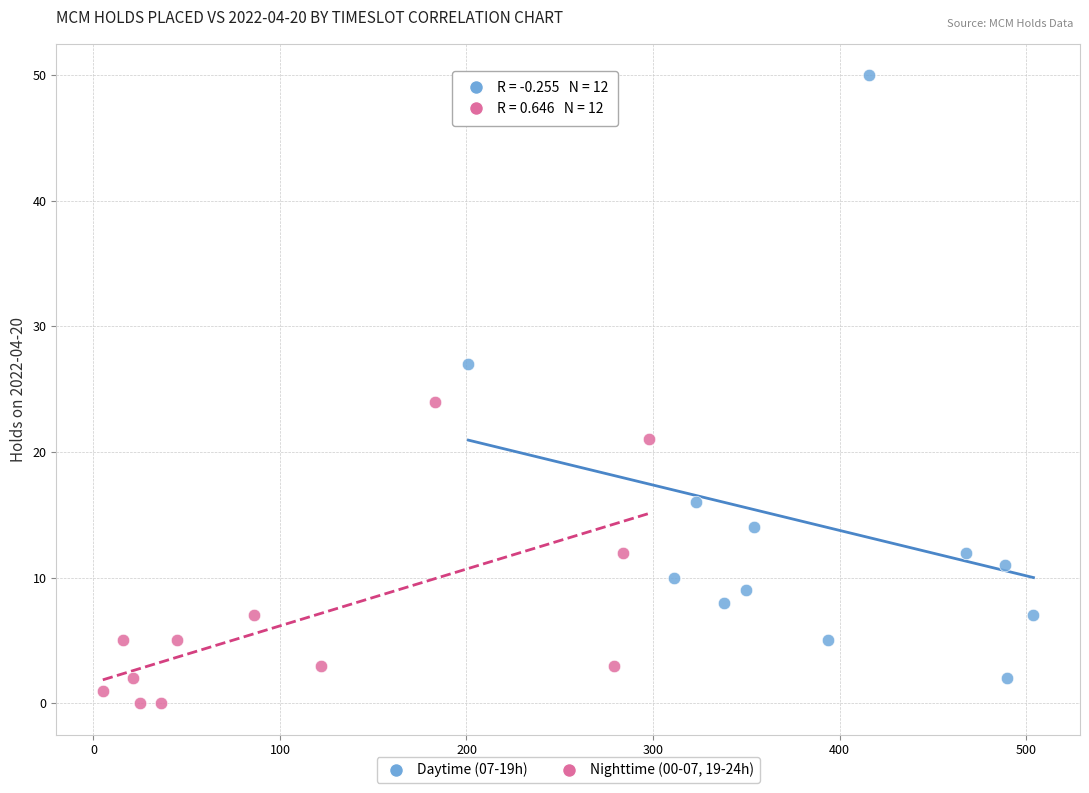

Which series has the widest spread of Y values?

Daytime (07-19h)